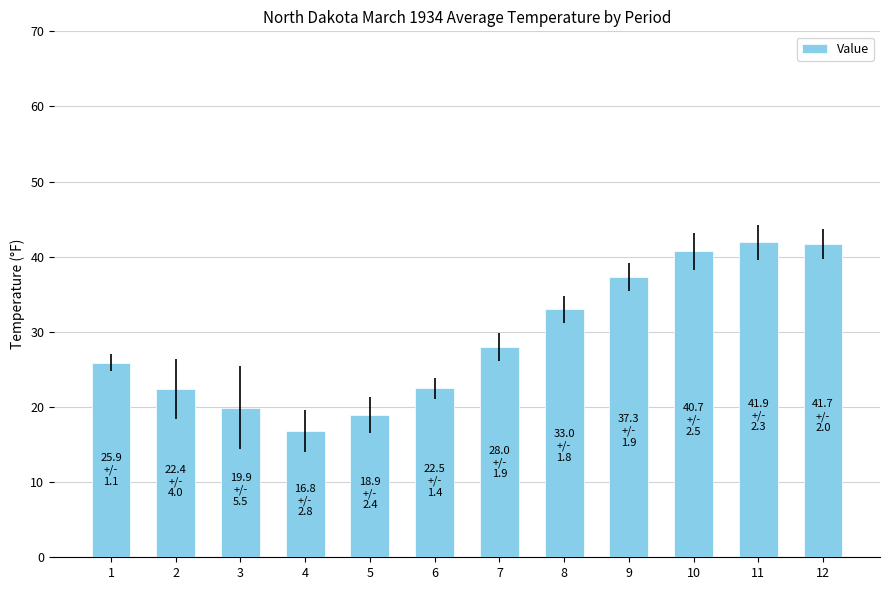

What is the value of the 3rd bar from the left?

19.9